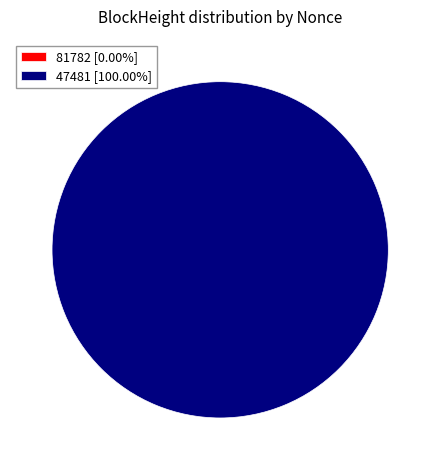

What portion of the pie excludes 81782?

100.0%